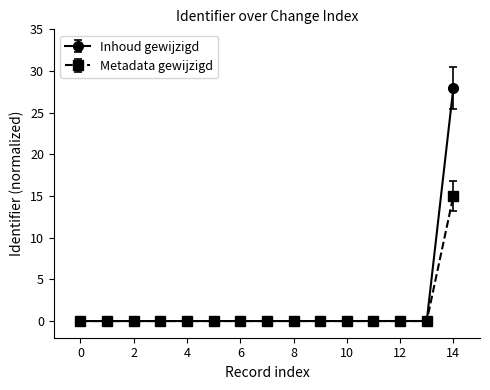

What is the value of the Metadata gewijzigd point at the 15th from the left?

15.0